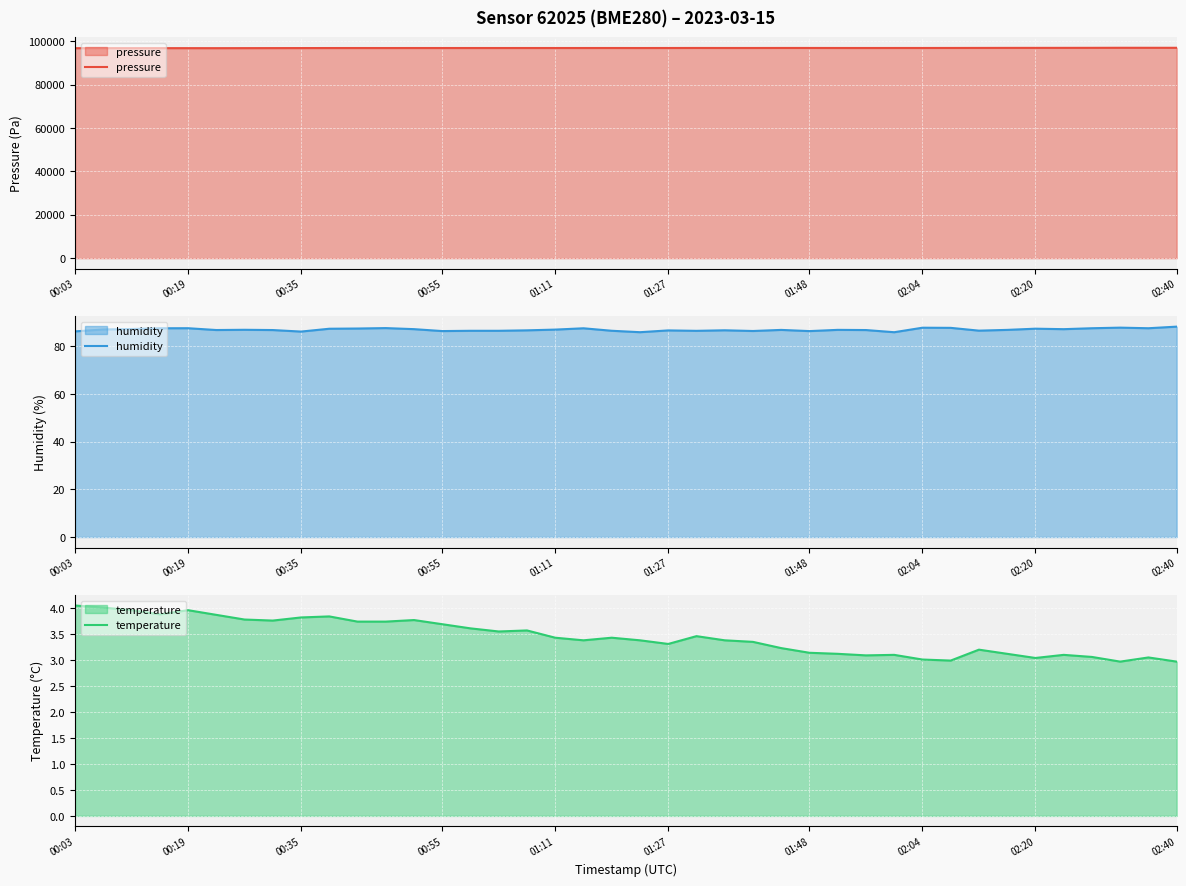

True or false: humidity has a value of 56.8 at 14.

False